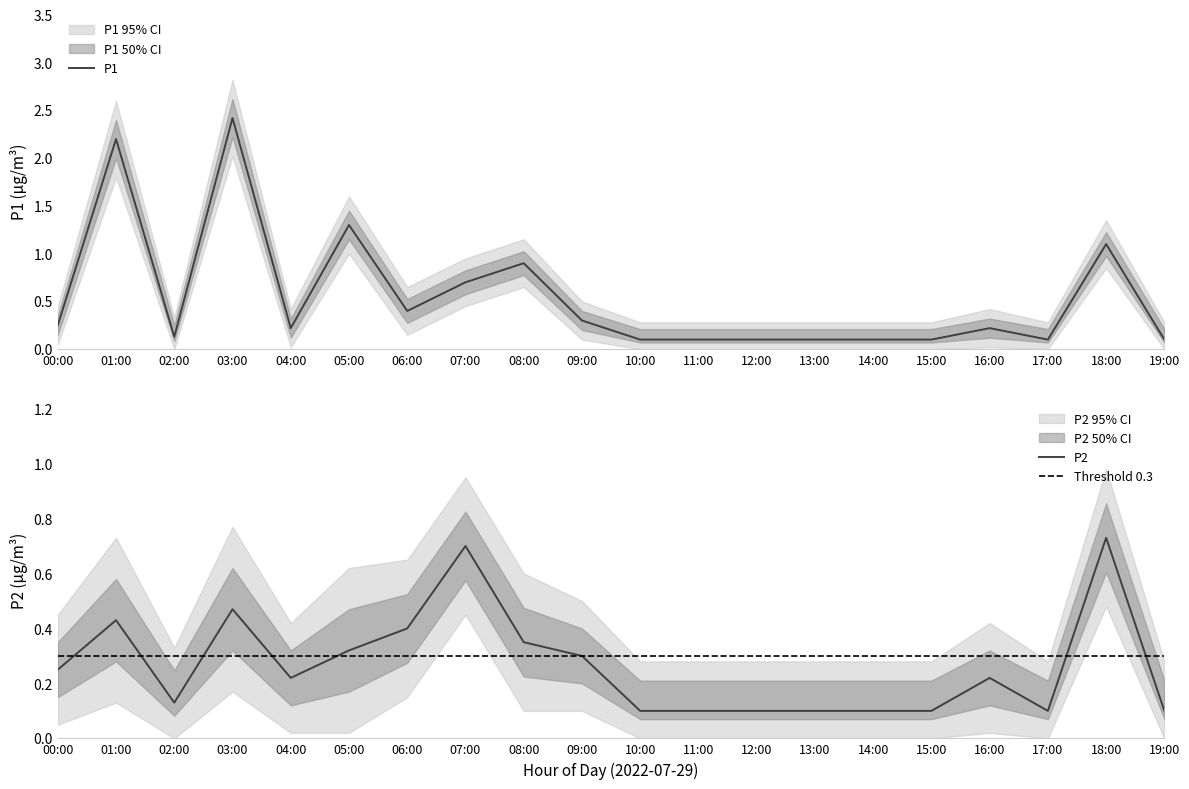

True or false: P1 and P2 cross at least once.

False